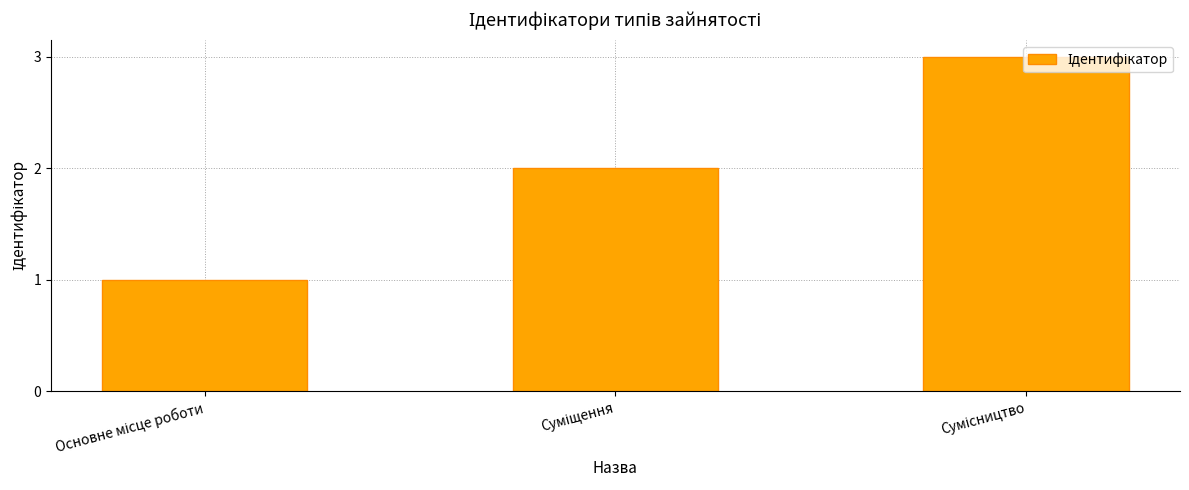

How many values are between 1 and 3?

3